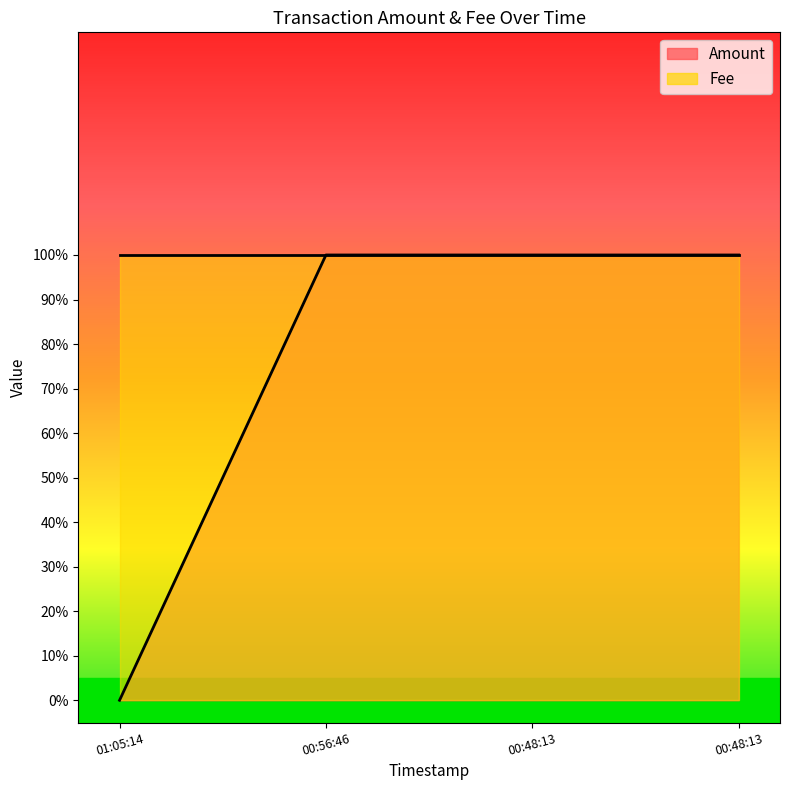

How many lines are shown in the chart?

1